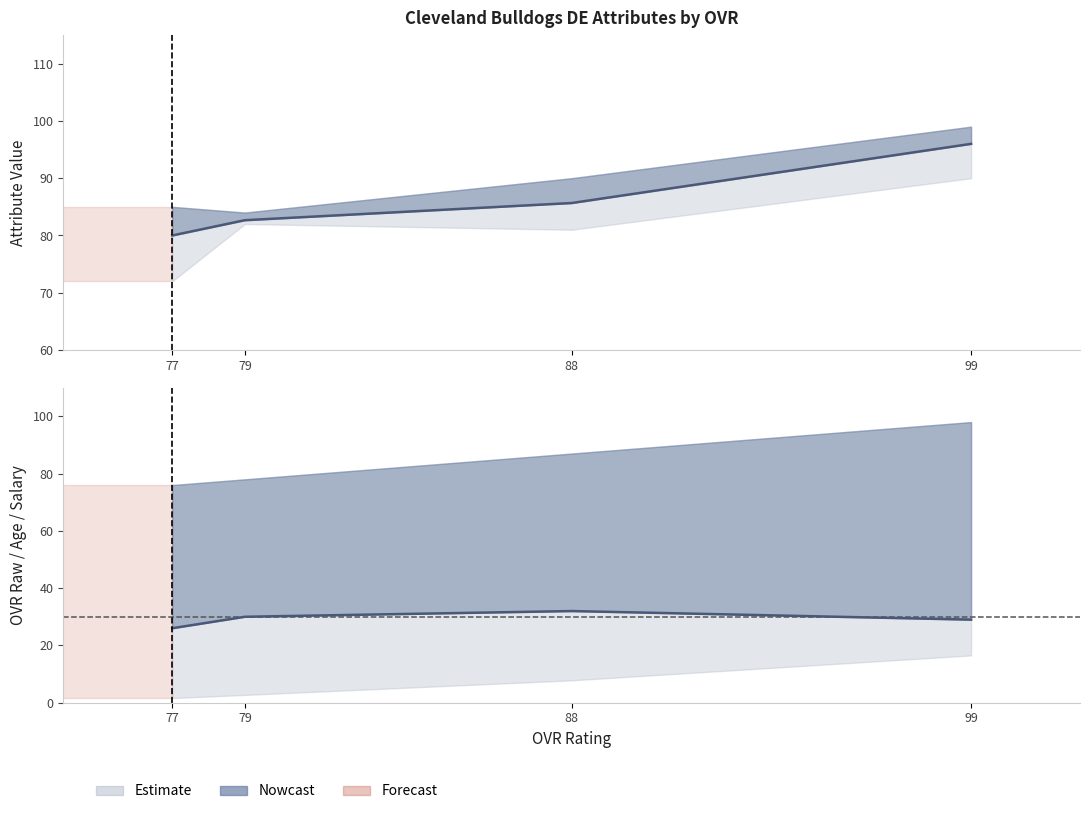

The salary series shows 4.1 at 88. True or false?

False